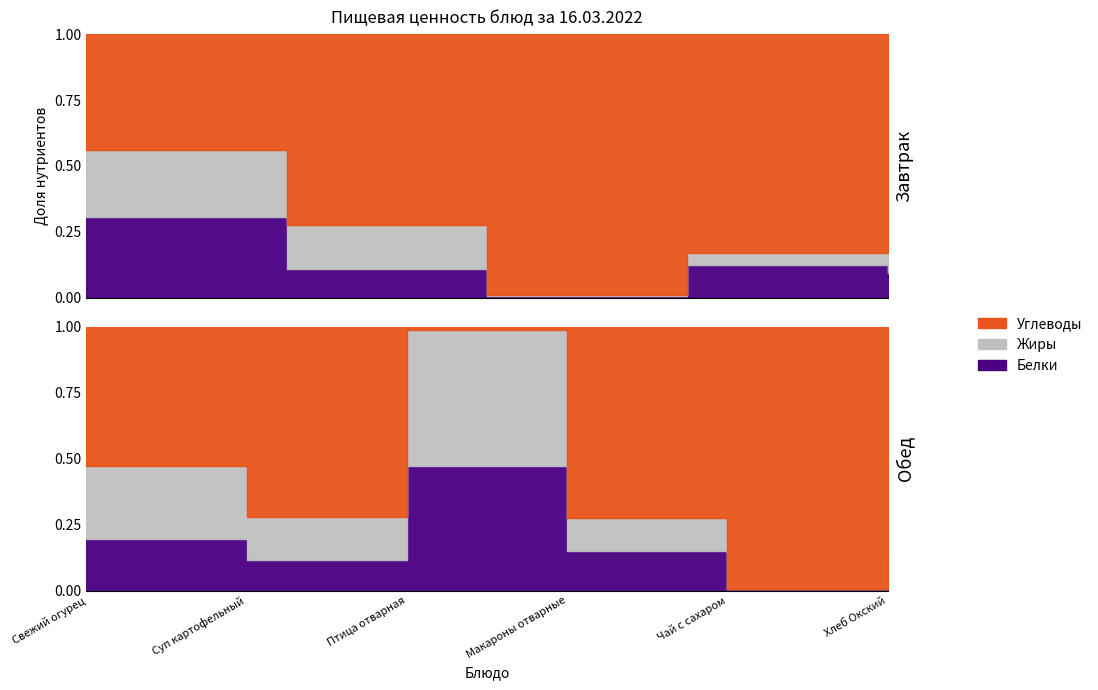

What is the label of the 10th point from the left?

Чай с сахаром